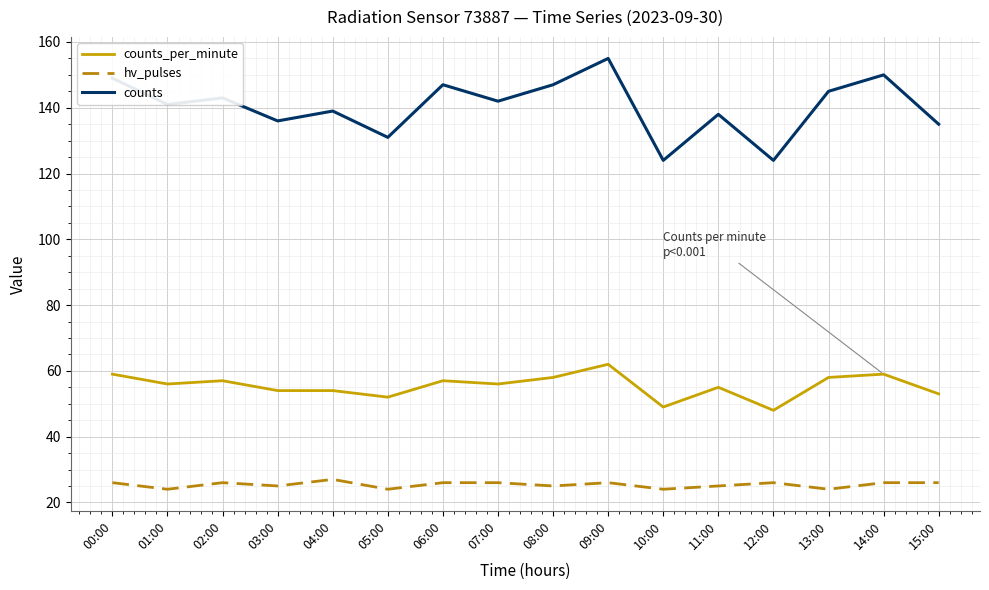

Is the value of counts at 15:00 greater than the value of counts_per_minute at 15:00?

Yes